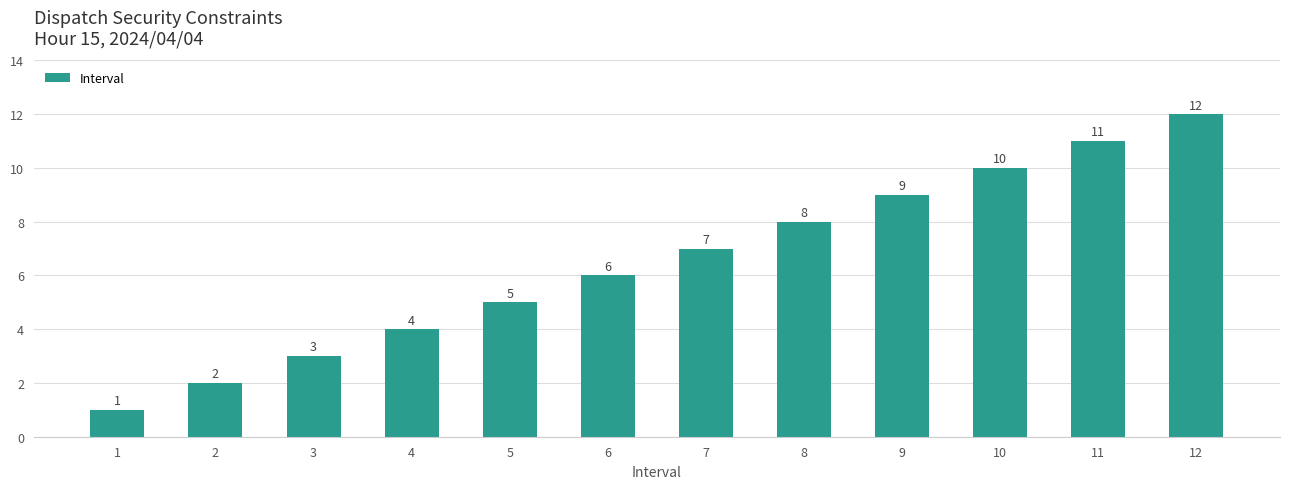

Count the number of categories in the chart.

12